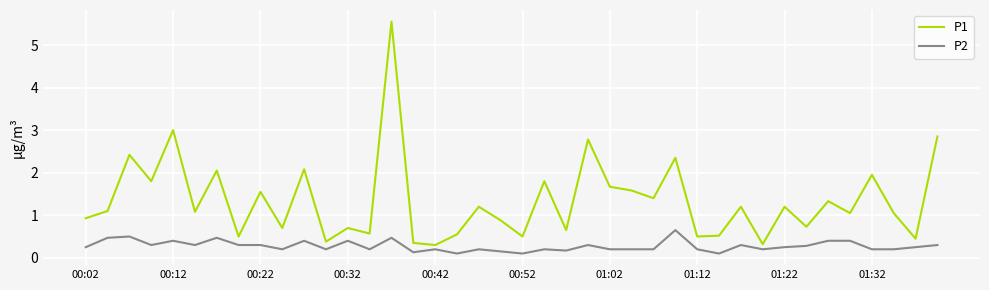

Which series has the largest range (max minus min)?

P1